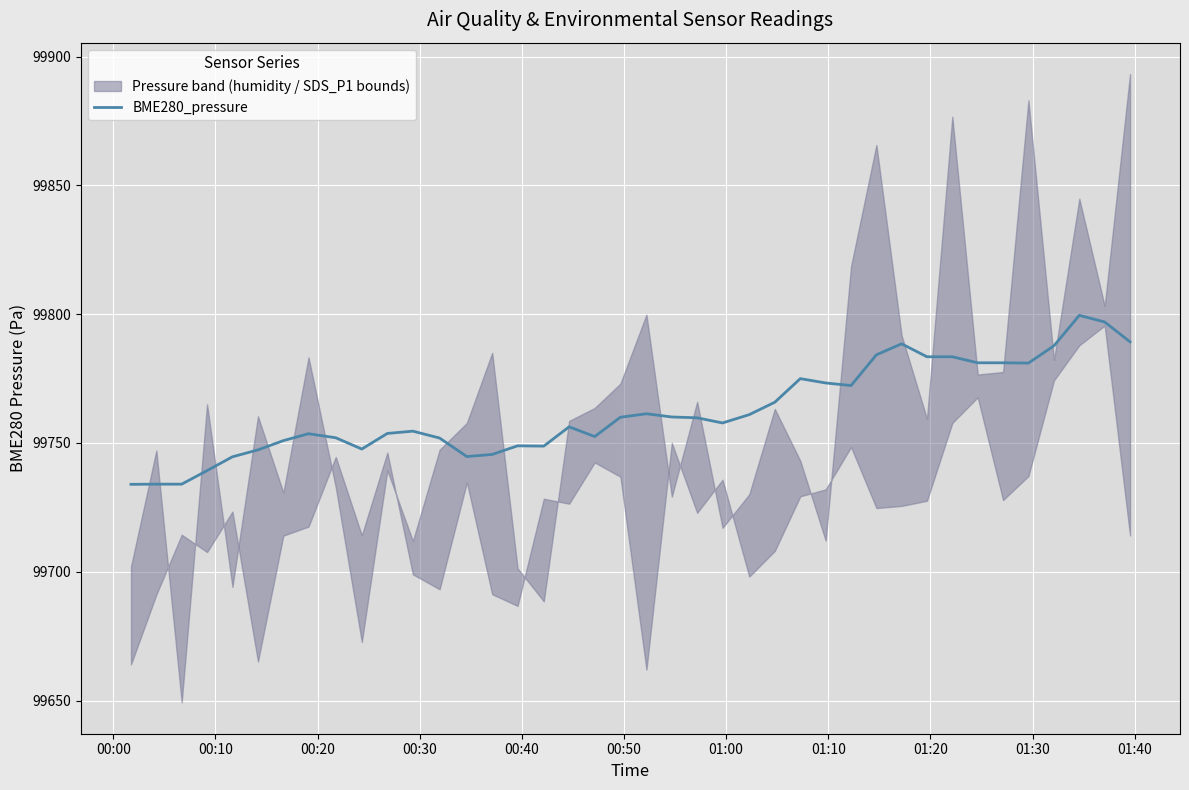

What is the minimum value for BME280_pressure?

99733.9